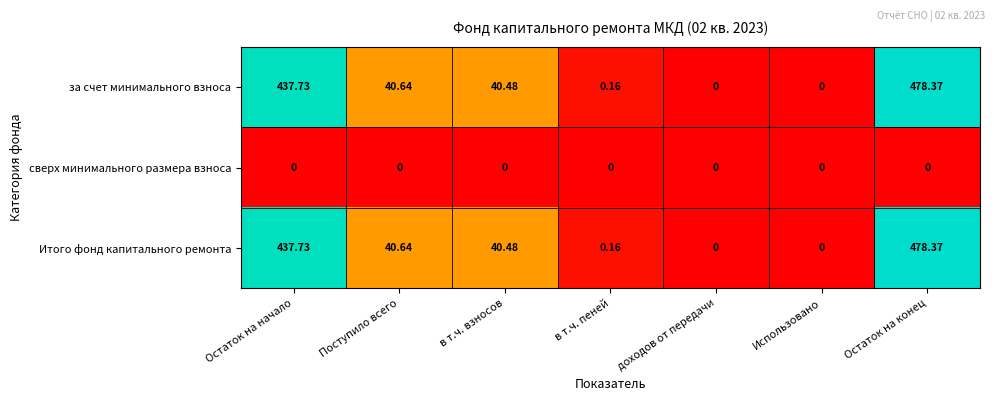

At which label is Итого фонд капитального ремонта closest to 239?

Поступило всего